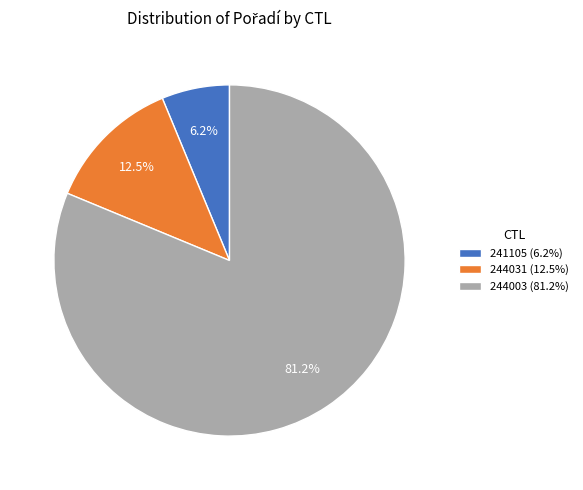

The 241105 slice represents 1% of the pie. True or false?

False